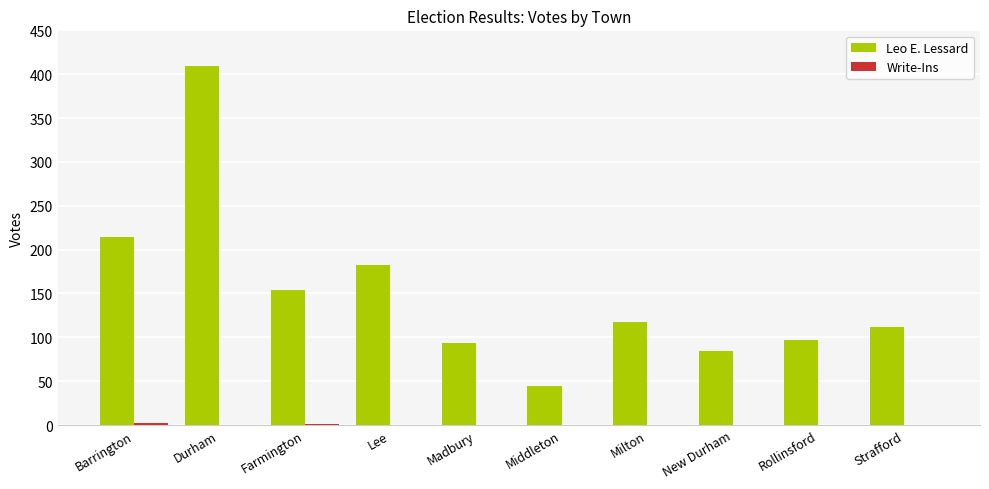

Which series has the widest spread of values?

Leo E. Lessard